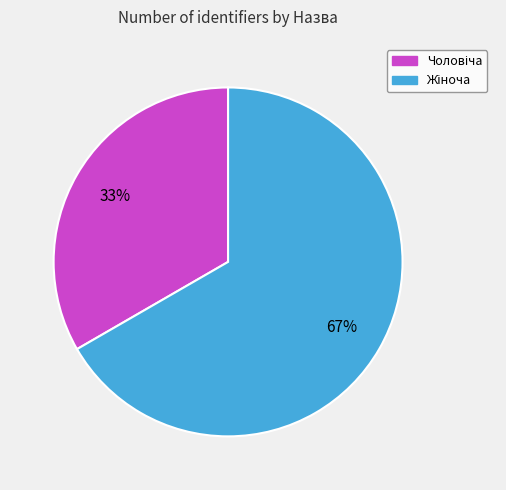

To the nearest percent, what is the average slice percentage?

50%